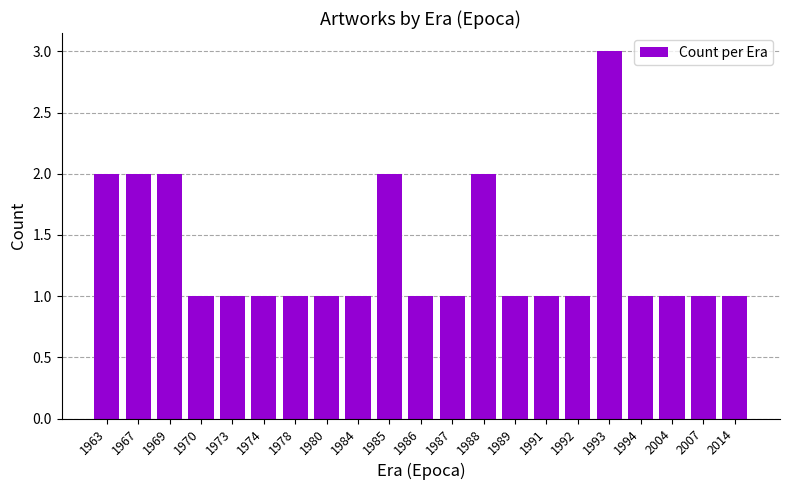

What is the value of the 11th bar from the left?

1